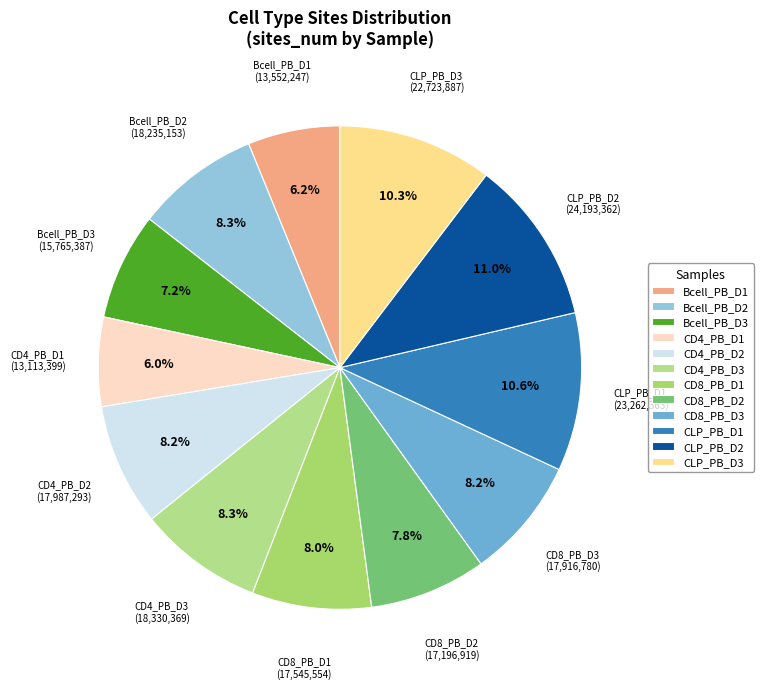

What portion of the pie excludes Bcell_PB_D3?

92.8%